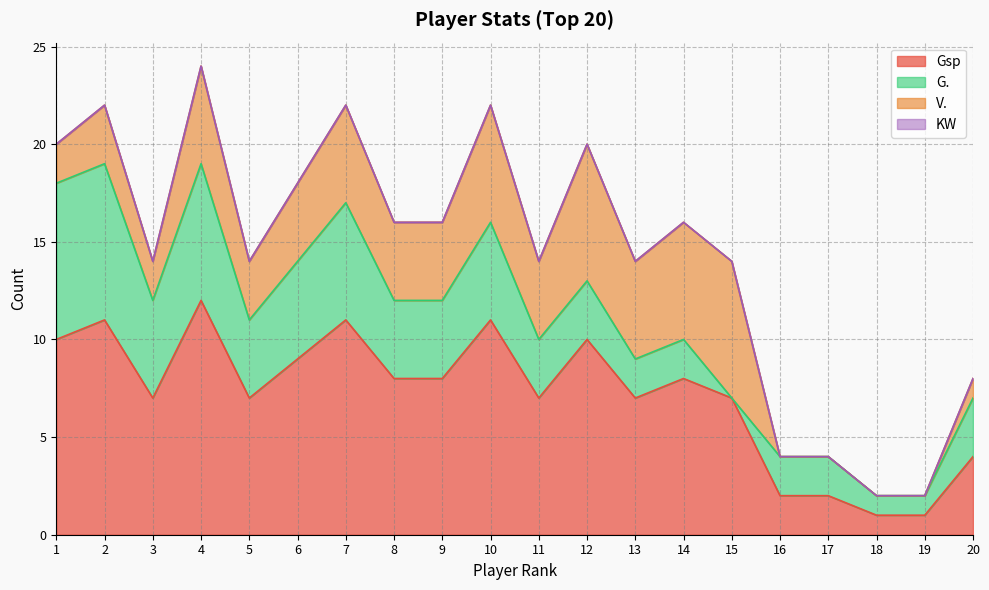

True or false: KW and Gsp intersect in this chart.

False